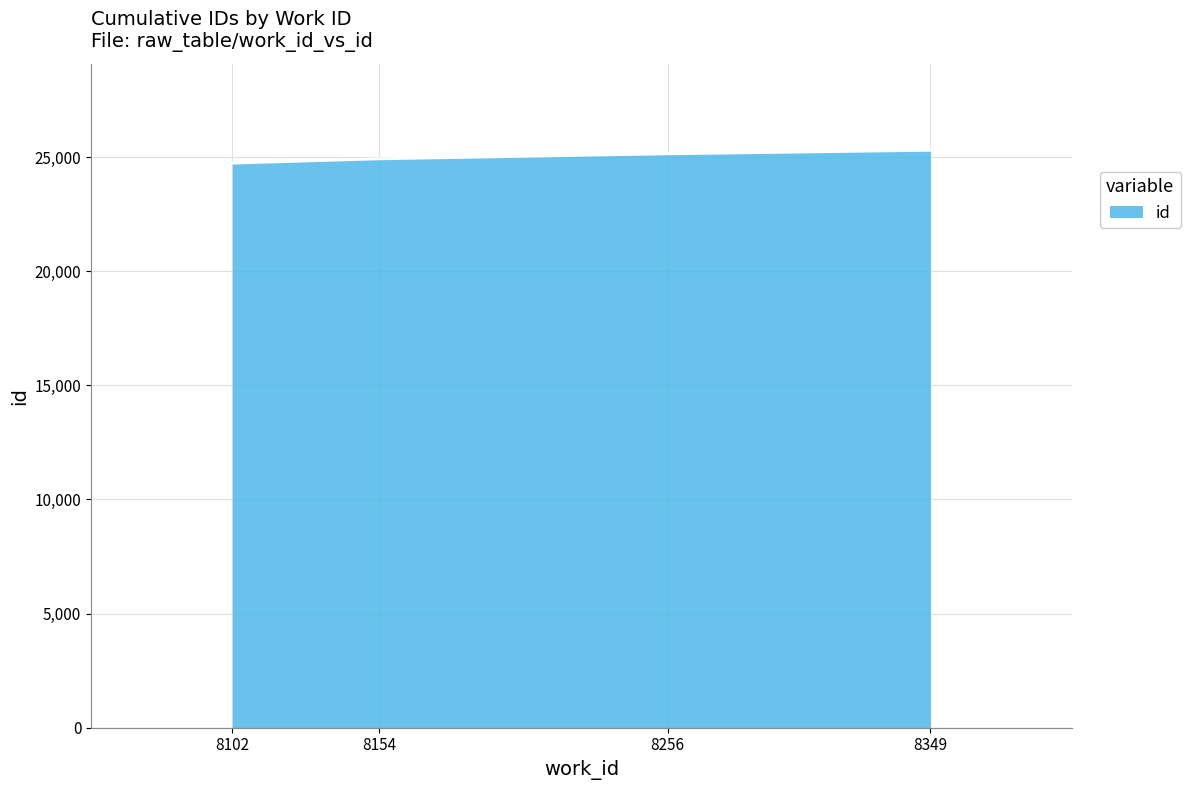

Reading left to right, extract all data points from this chart.

24736	24925	25144	25300